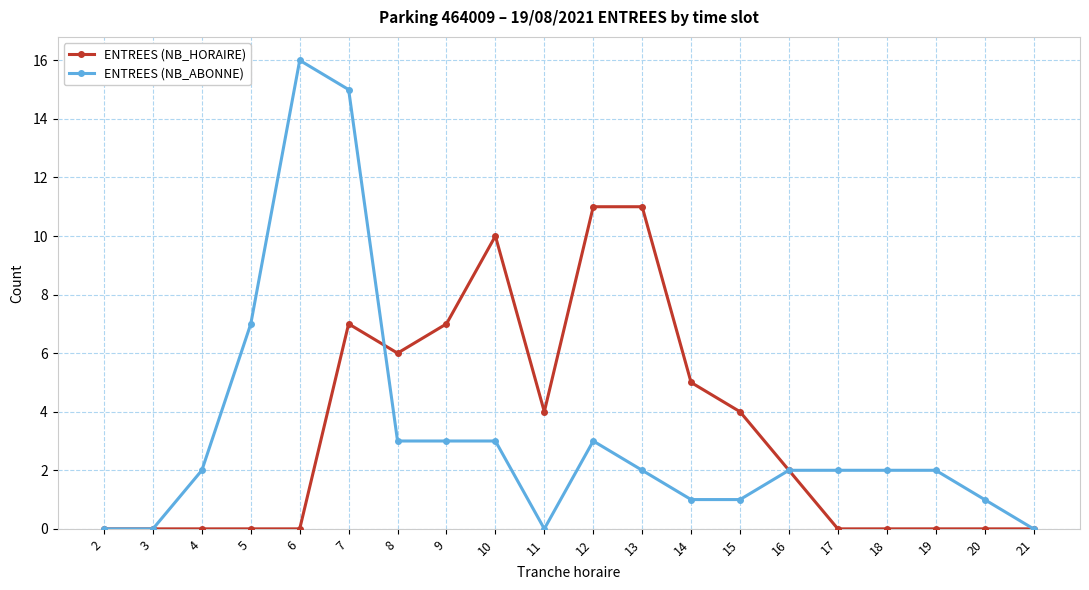

What is the difference between the ENTREES (NB_HORAIRE) values at 15 and 19?

4